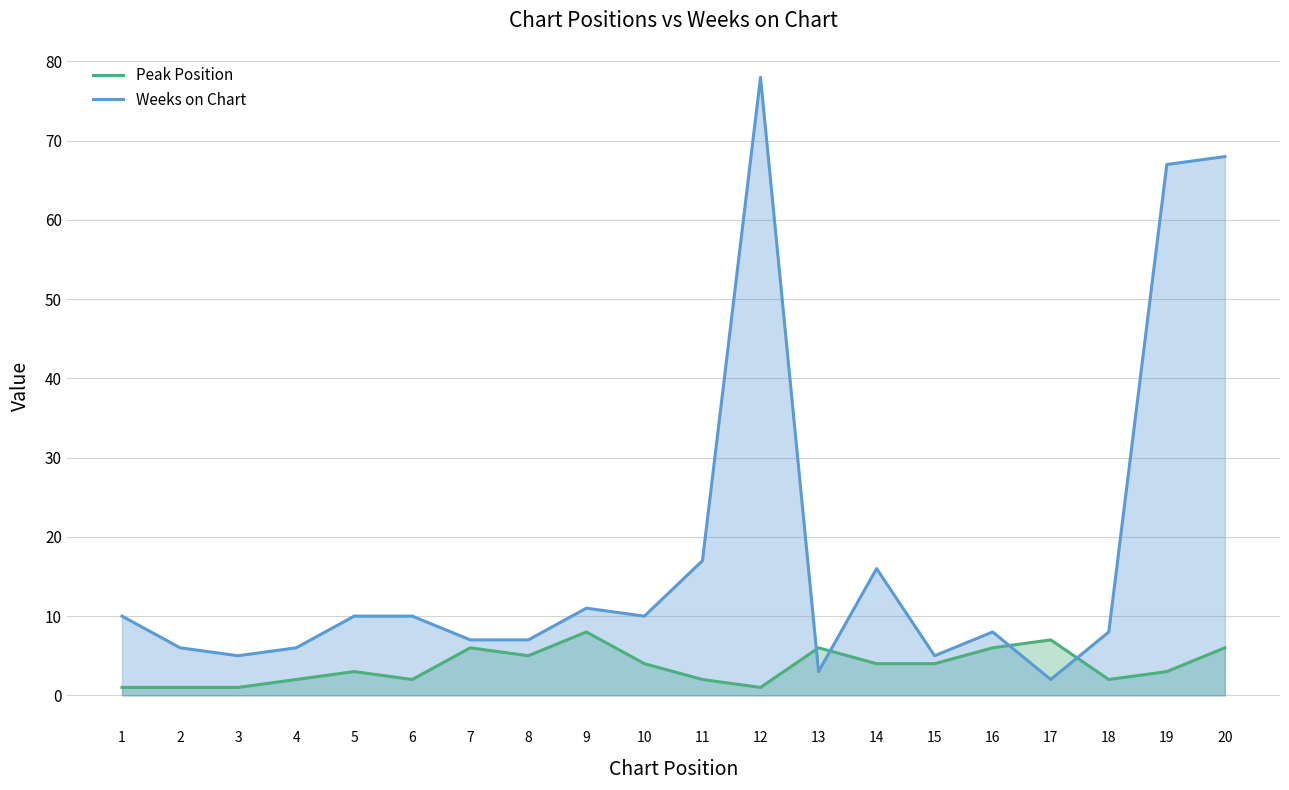

Which series has the widest spread of values?

Weeks on Chart